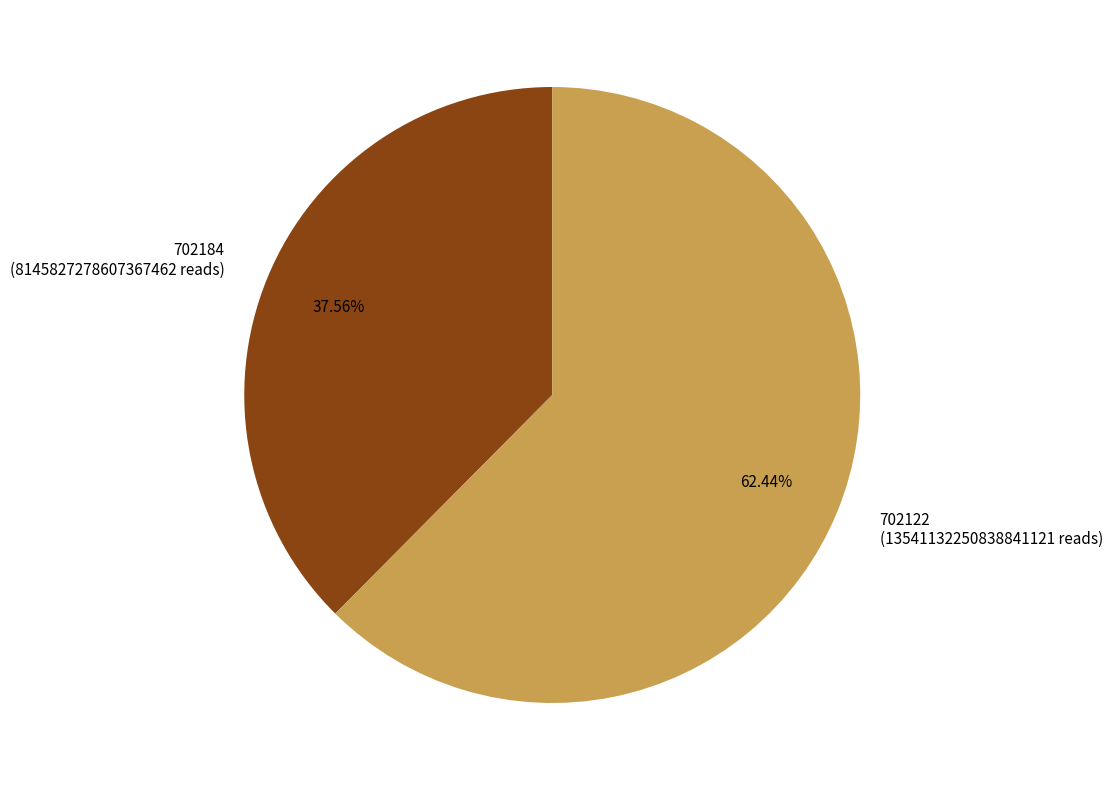

Between 702184 and 702122, which is larger?

702122